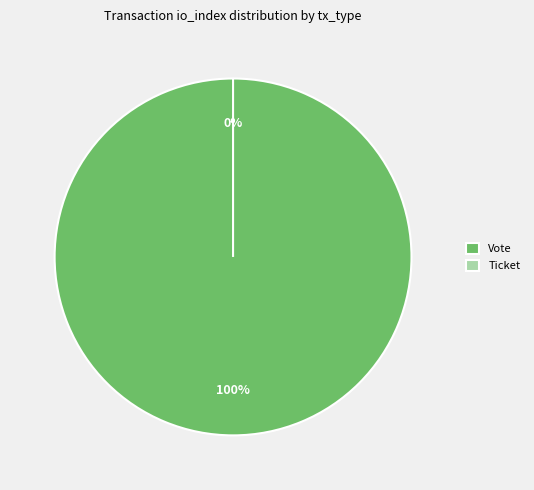

Is the sum of Ticket and Vote greater than half?

Yes